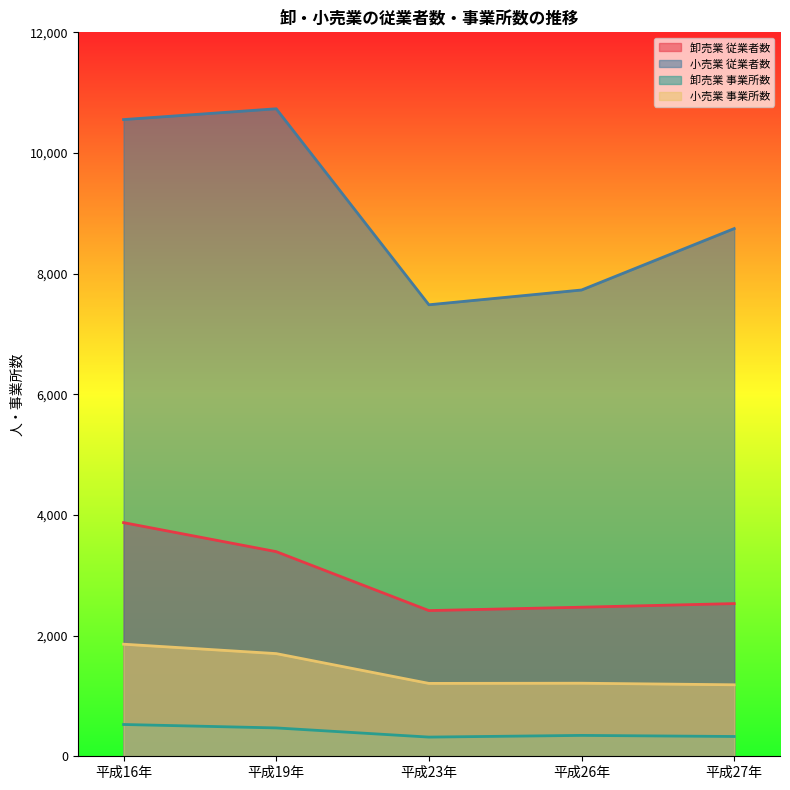

Reading left to right, transcribe all the data shown in this chart.

卸売業 従業者数: 平成16年=3873	平成19年=3392	平成23年=2415	平成26年=2471	平成27年=2531
小売業 従業者数: 平成16年=10554	平成19年=10733	平成23年=7484	平成26年=7729	平成27年=8747
卸売業 事業所数: 平成16年=527	平成19年=470	平成23年=318	平成26年=346	平成27年=328
小売業 事業所数: 平成16年=1858	平成19年=1702	平成23年=1208	平成26年=1211	平成27年=1185